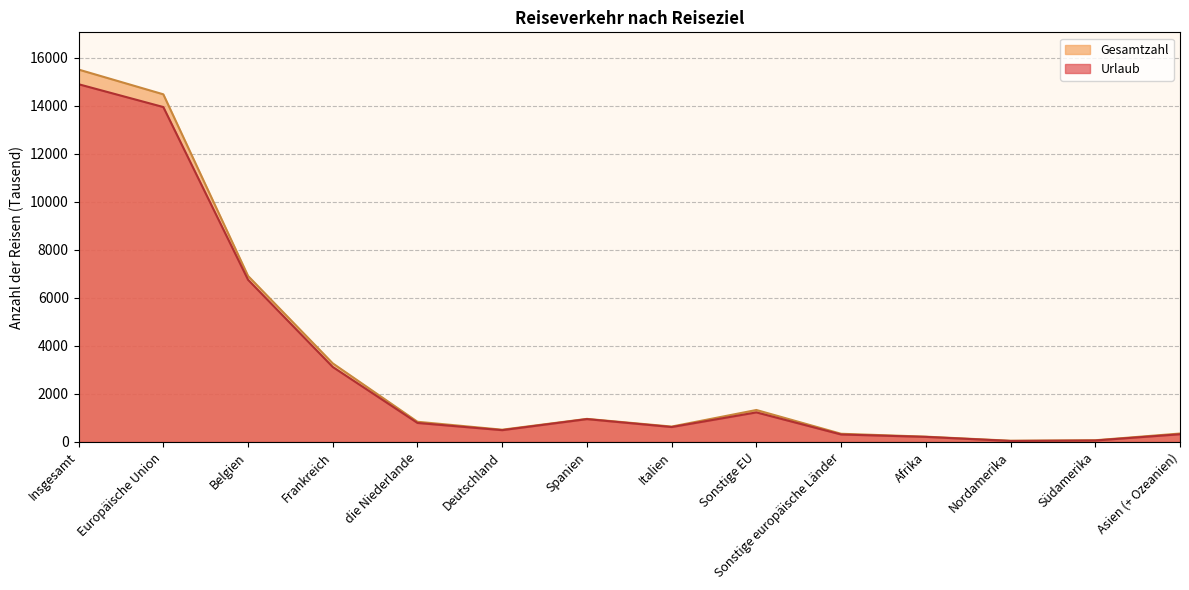

True or false: Gesamtzahl and Urlaub cross at least once.

False